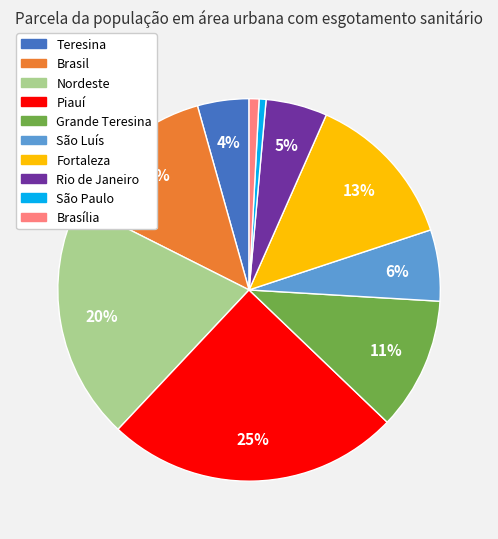

Which slice is the largest?

Piauí